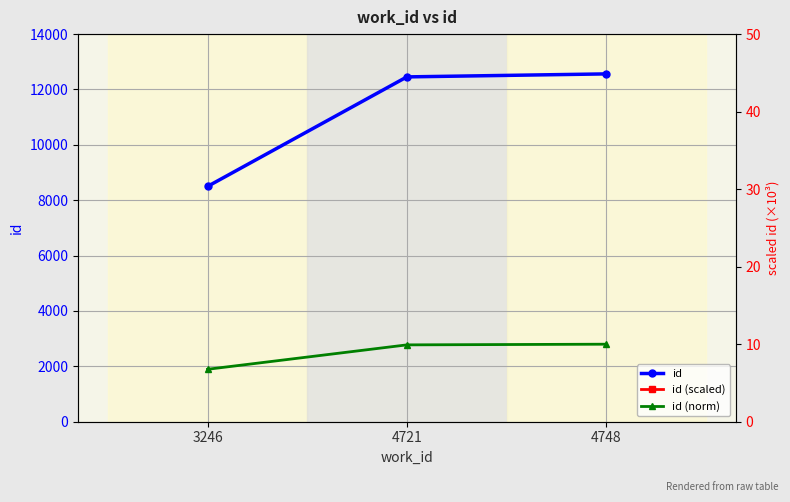

Which label corresponds to the smallest value in the chart?

3246